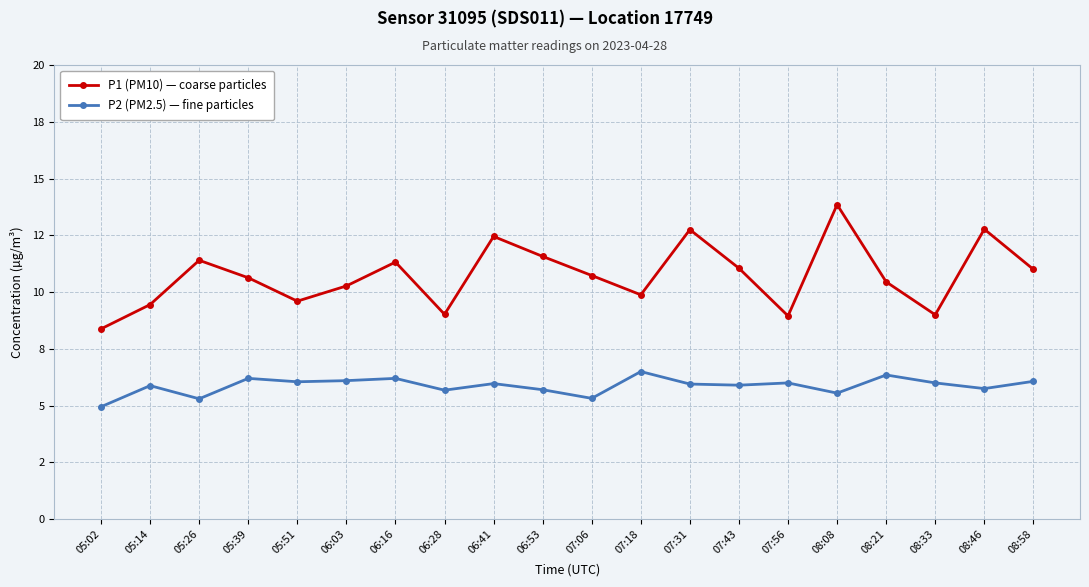

Where is the first local minimum for P2 (PM2.5) — fine particles?

05:26